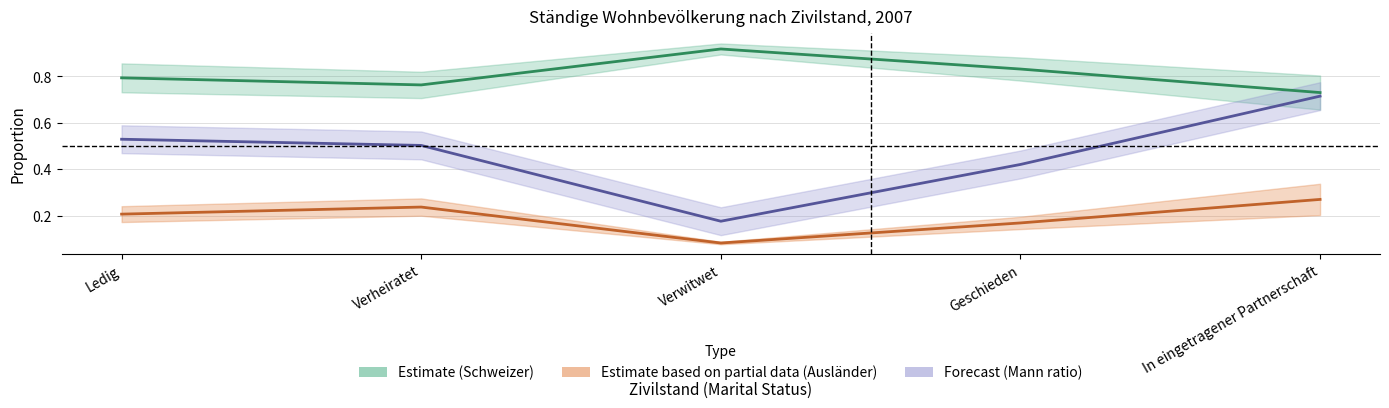

Does the chart have visible grid lines?

Yes